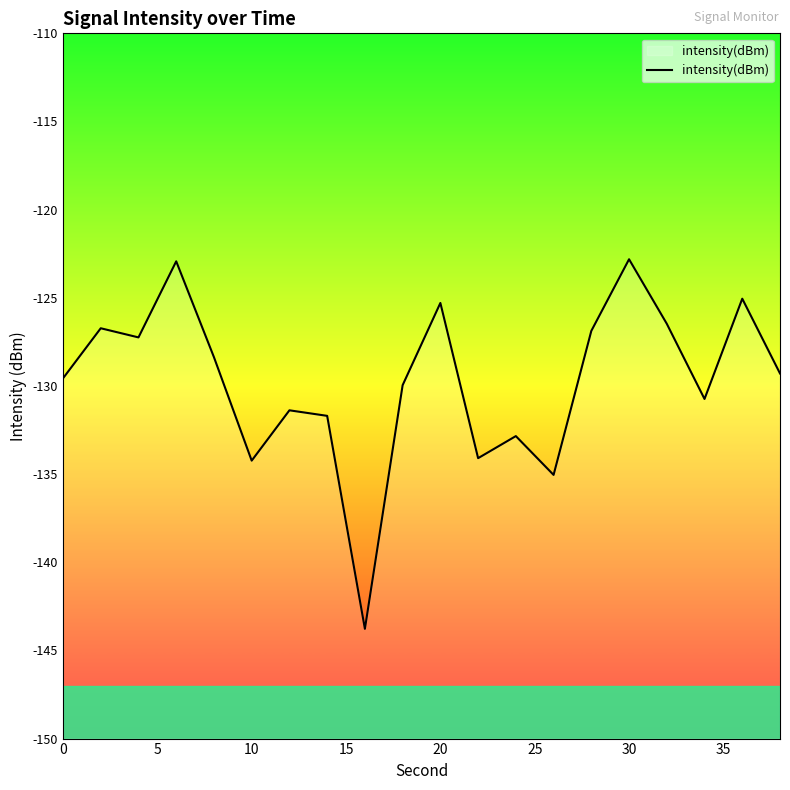

Is this an area chart (filled region under the line)?

No